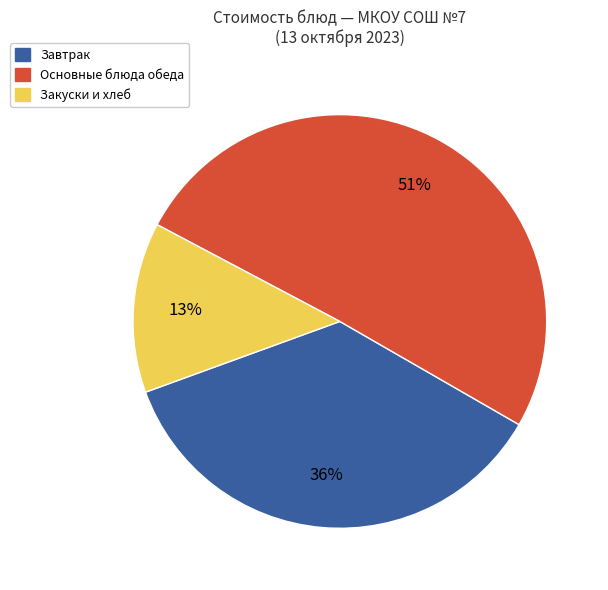

Is there any slice that represents more than half of the pie?

Yes